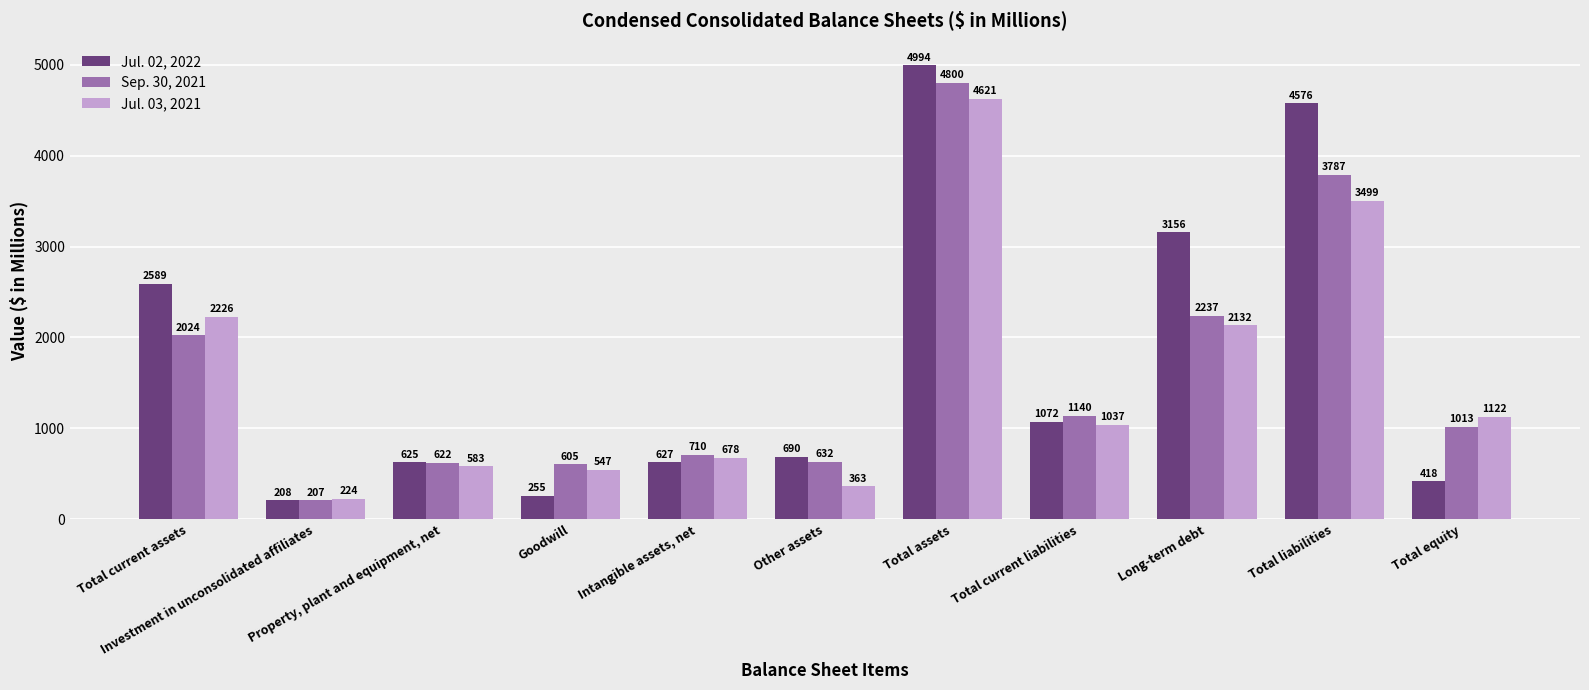

What is the label of the 1st bar from the right?

Total equity